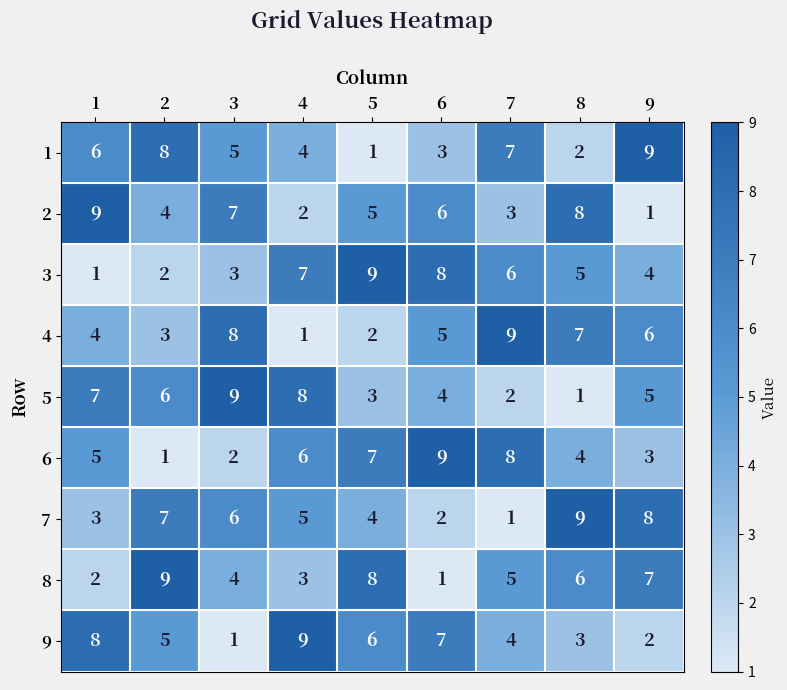

At 5, list the series in order from largest to smallest.

3, 8, 6, 9, 2, 7, 5, 4, 1